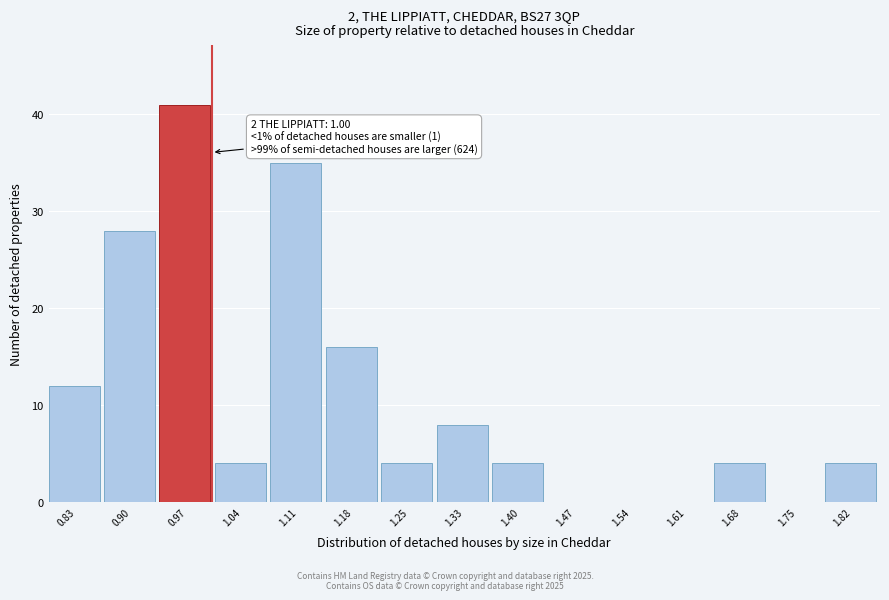

Over which range of the x-axis is the bar tallest?

0.93 to 1.00